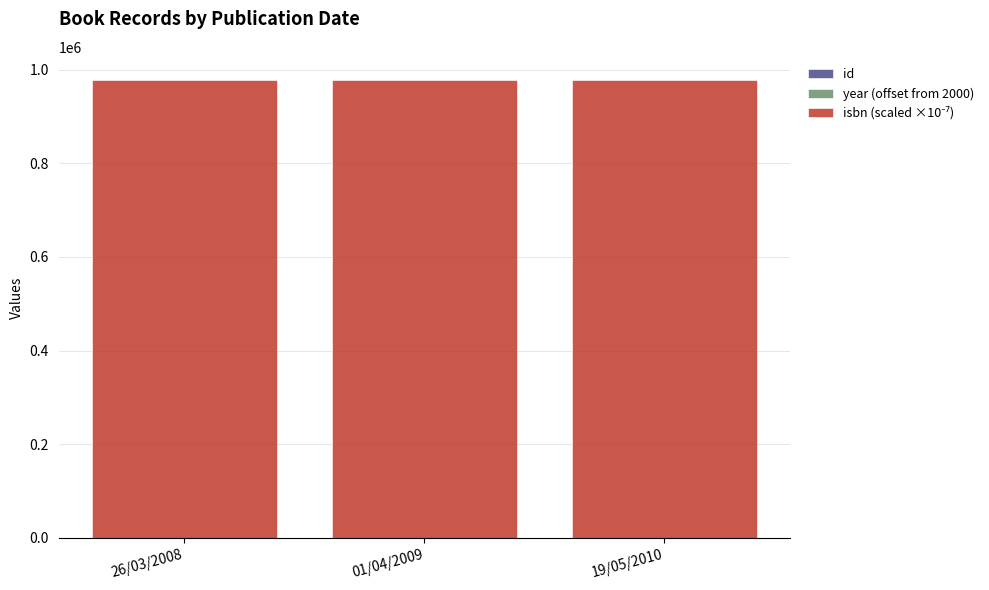

Which has a higher value, 26/03/2008 or 01/04/2009?

01/04/2009